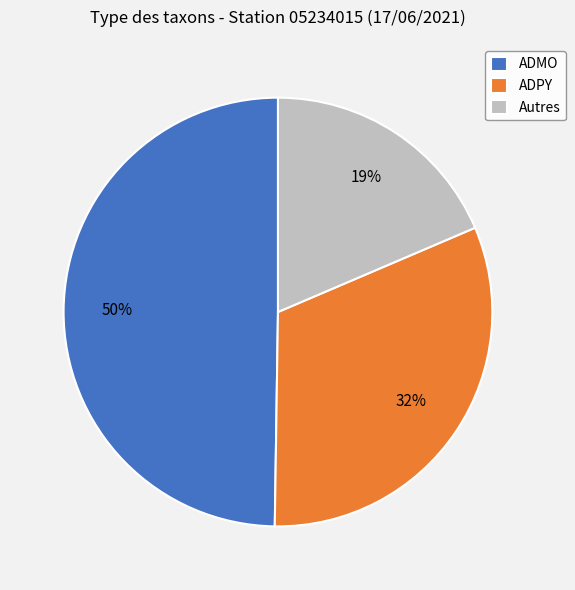

Is there a majority slice in this chart?

No